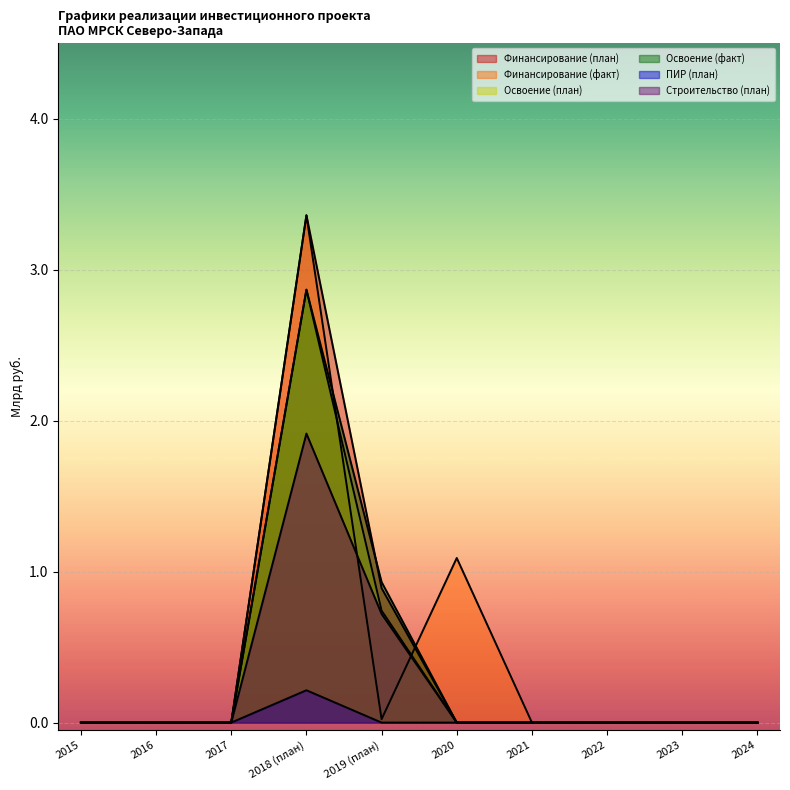

List the labels in order of Строительство (план) value, smallest first.

2015, 2016, 2017, 2020, 2021, 2022, 2023, 2024, 2019 (план), 2018 (план)